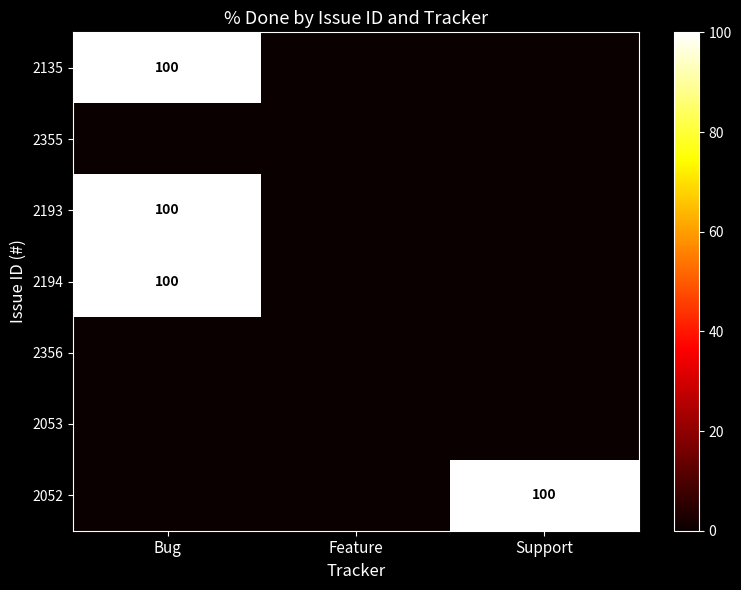

Which series has the largest total across all categories?

2135